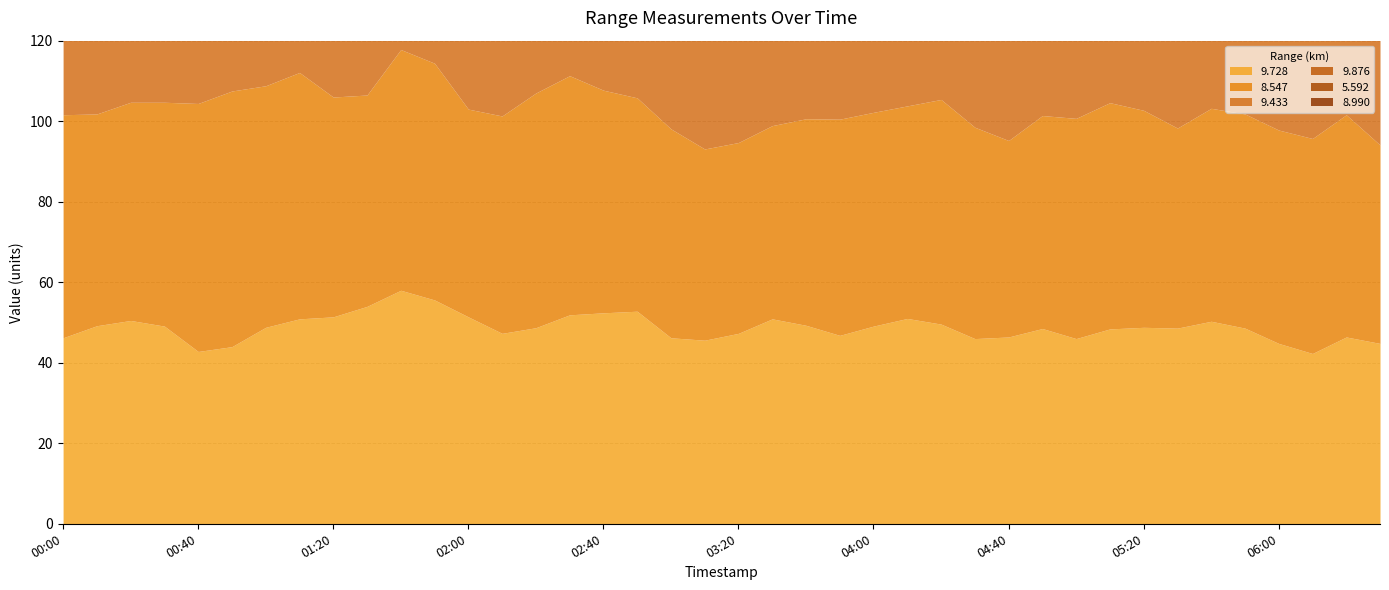

After their last crossing, which series has the higher values: 9.433 or 8.547?

9.433